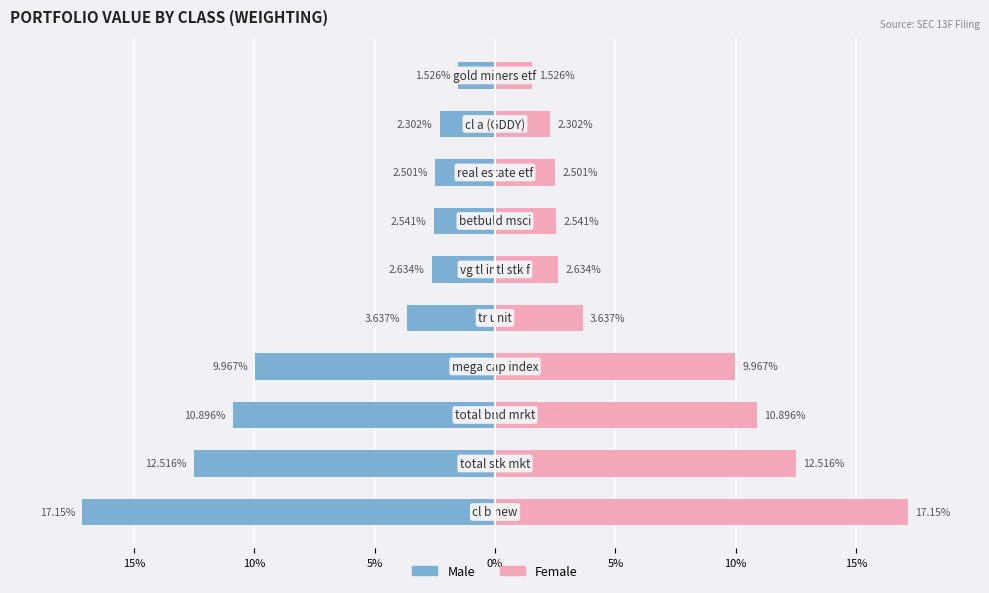

Is the value of Male at 9 greater than the value of Female at 10%?

No